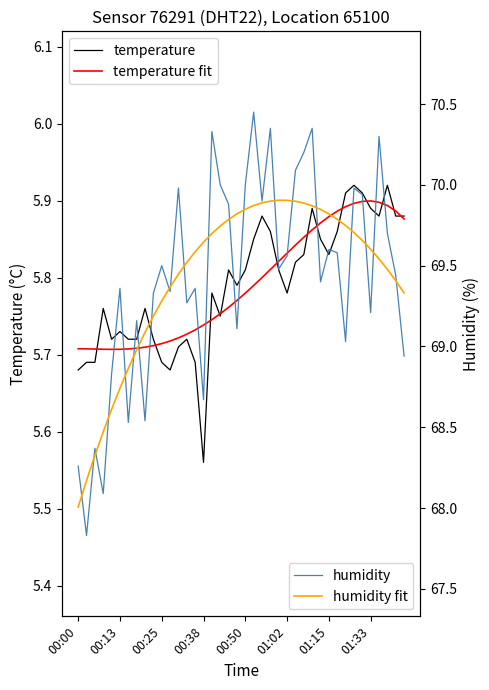

What is the difference between the highest and lowest values at 13?

63.8